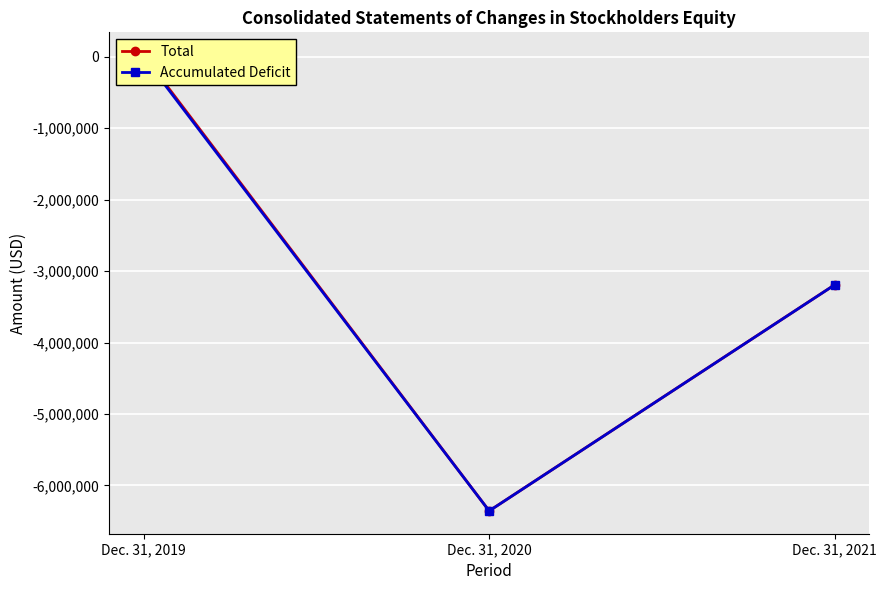

True or false: Accumulated Deficit has a value of -9259073 at Dec. 31, 2020.

False